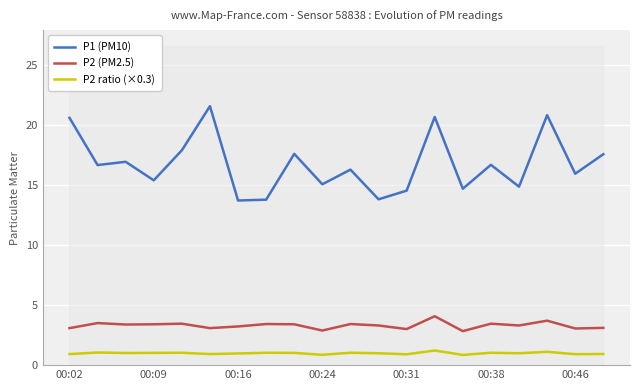

What is the value of the P2 (PM2.5) point at the 7th from the left?

3.2